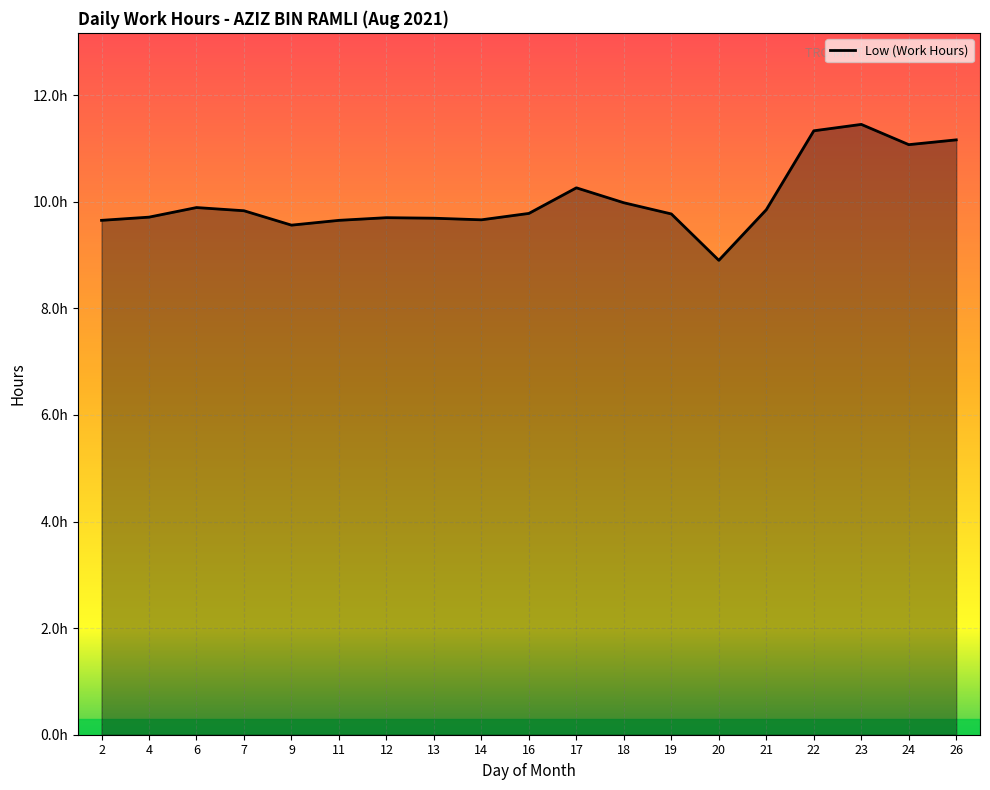

What is the value of the 10th point from the left?

9.8